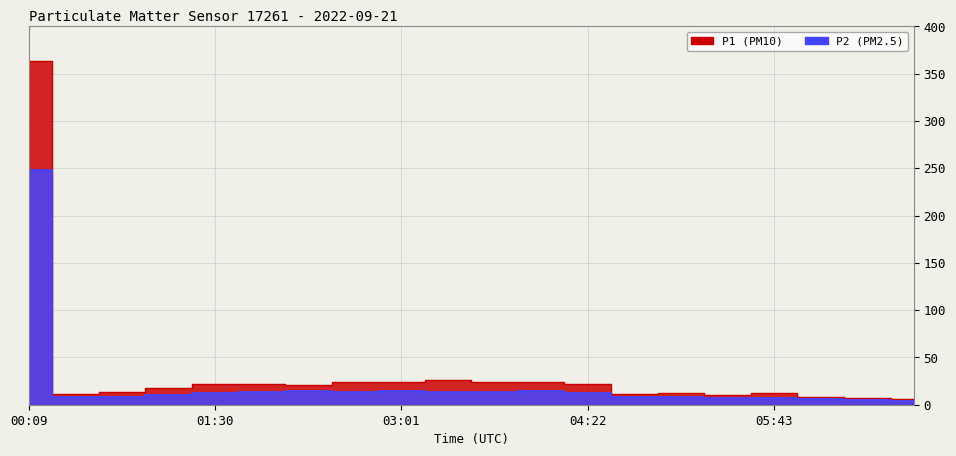

True or false: P1 and P2 cross at least once.

False